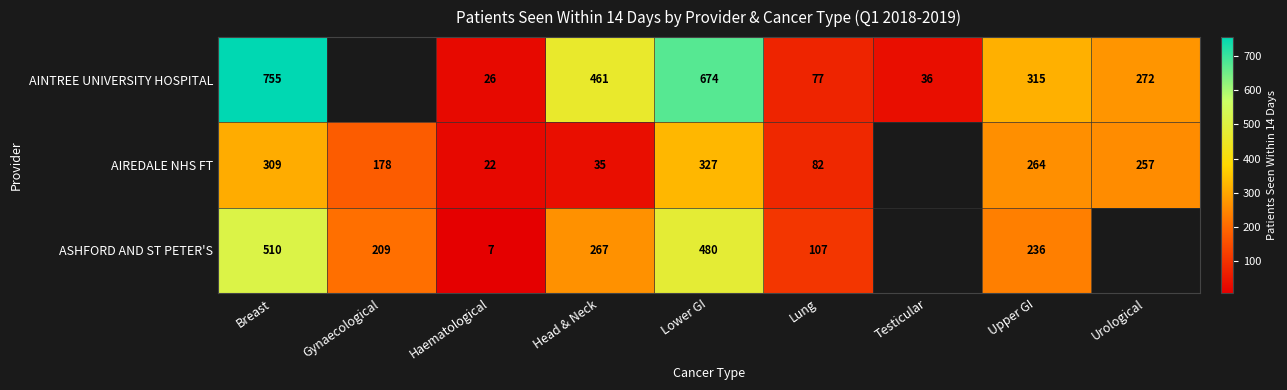

At Head & Neck, list the series in order from largest to smallest.

AINTREE UNIVERSITY HOSPITAL, ASHFORD AND ST PETER'S, AIREDALE NHS FT